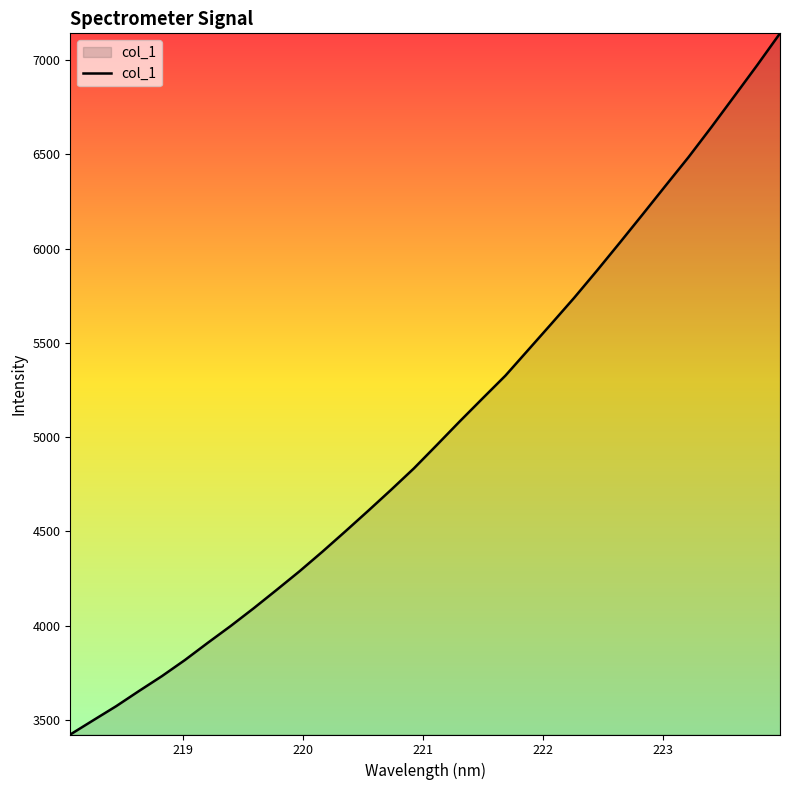

Count the number of data series in this chart.

1